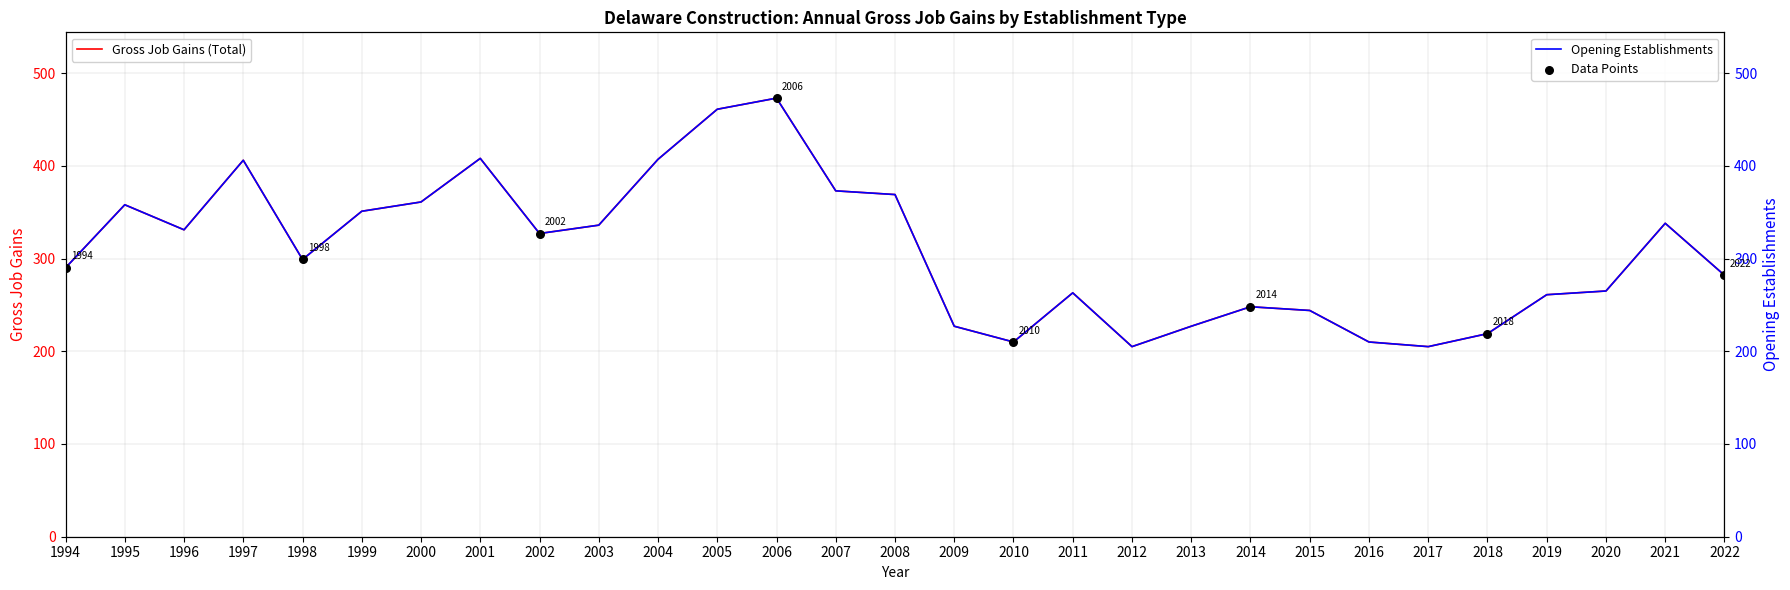

What are all the series names shown in the legend?

Gross Job Gains (Total), Opening Establishments